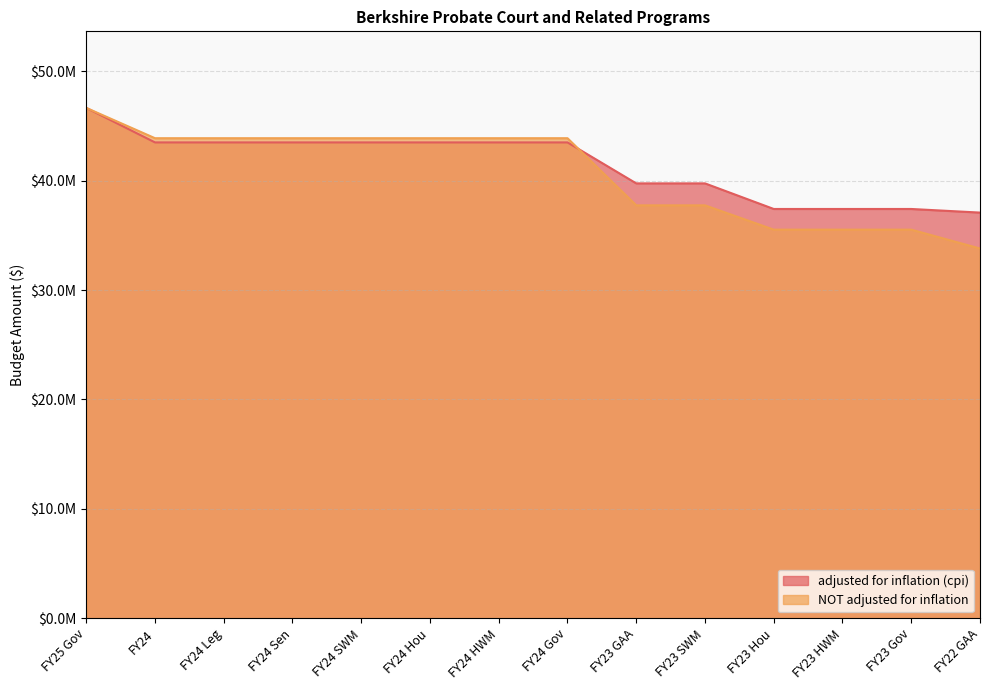

Rank the series by their maximum value, from highest to lowest.

adjusted for inflation (cpi), NOT adjusted for inflation